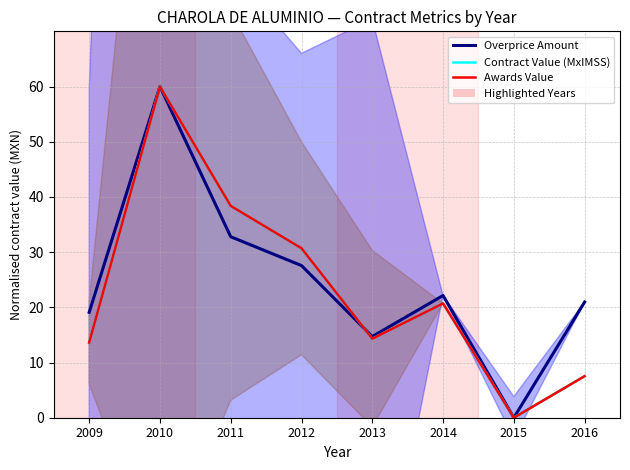

Which series has the largest total across all categories?

Overprice Amount